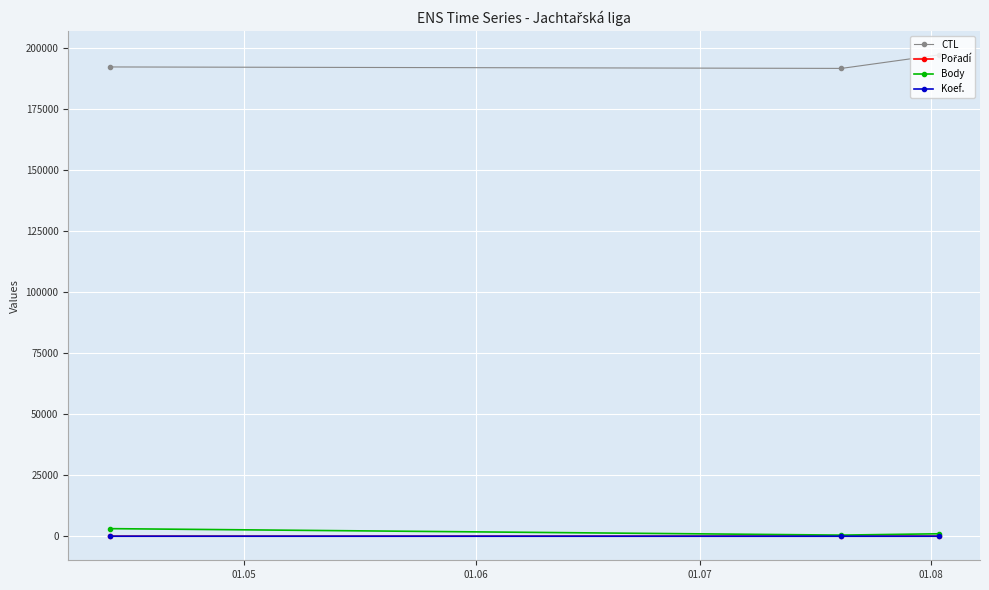

At how many categories does at least one series exceed 122428?

3